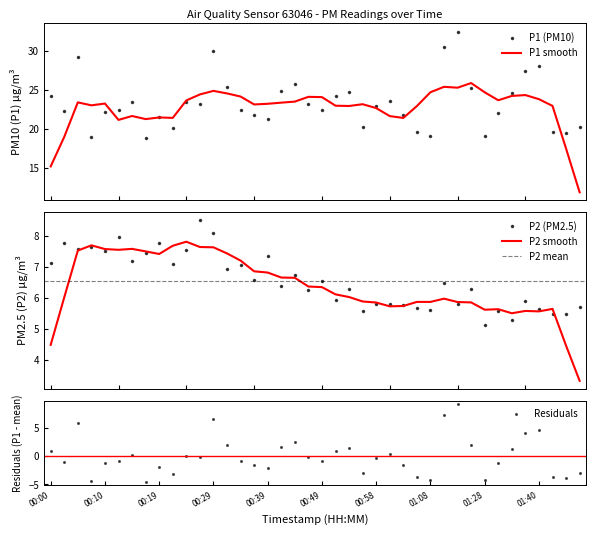

Is it true that P1 equals 39.1 at 00:54?

False